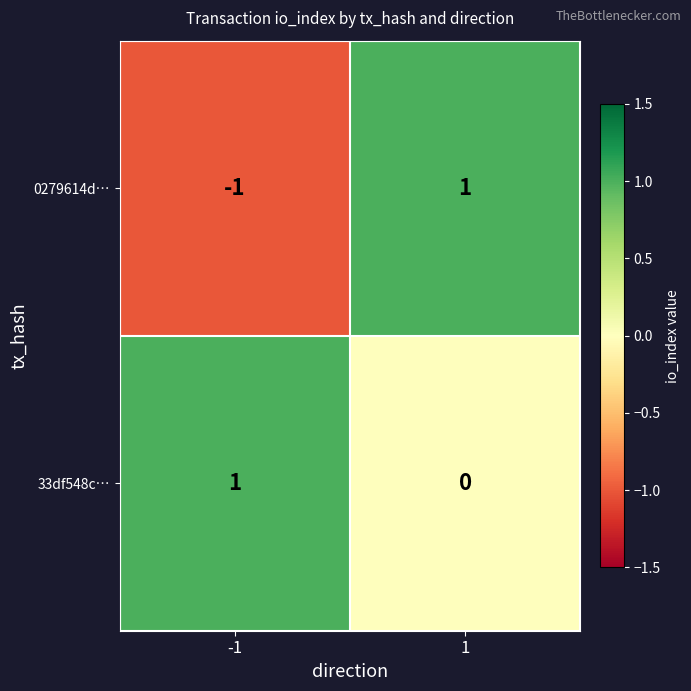

Reading left to right, what are all the values shown in this chart?

0279614d…: -1	1
33df548c…: 1	0